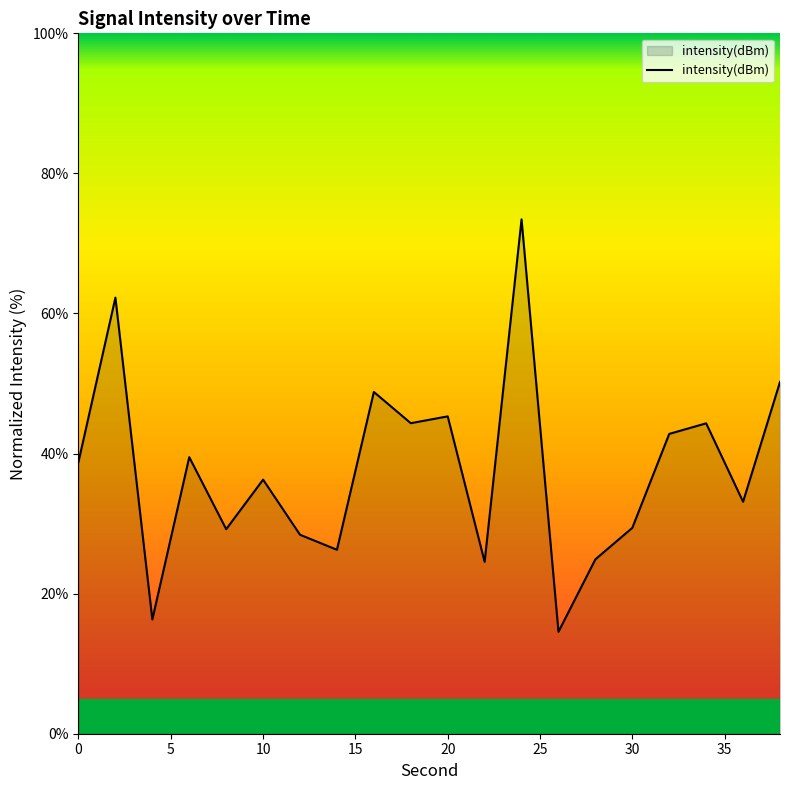

Does the chart display data point markers on the line(s)?

No